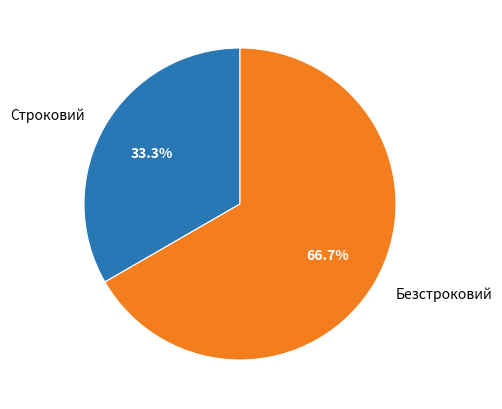

Rank the categories by value from lowest to highest.

Строковий, Безстроковий